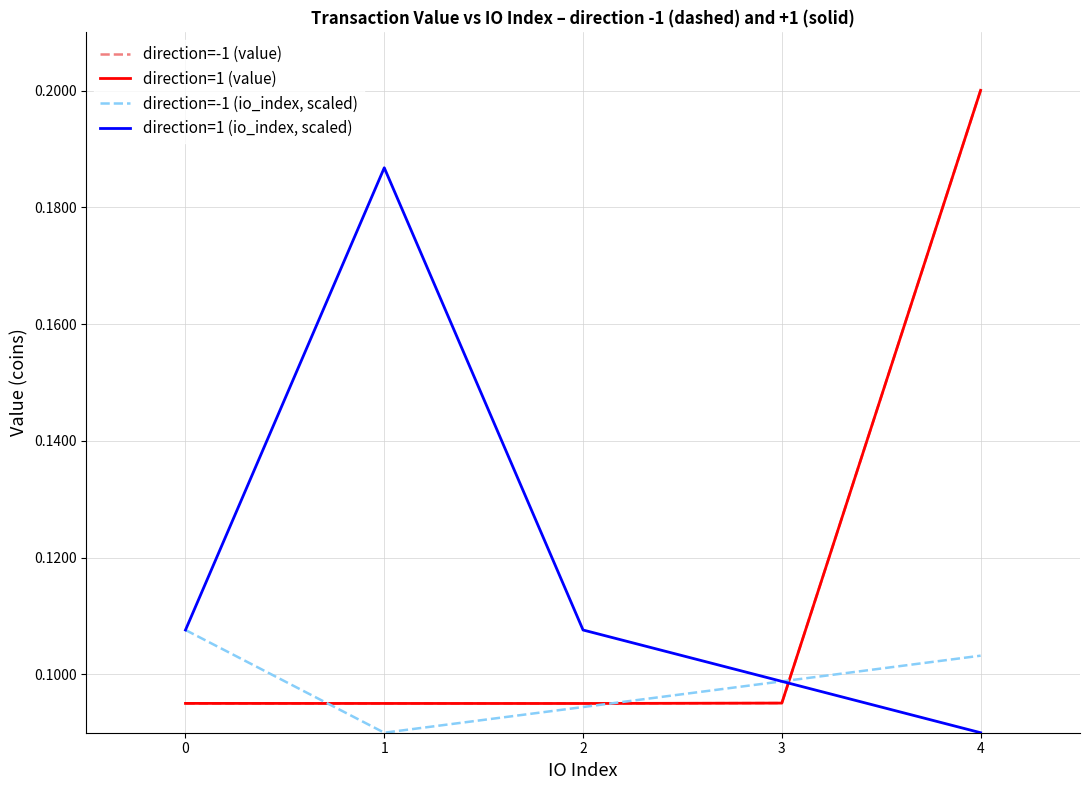

Between 0 and 4, which series saw the biggest shift?

direction=-1 (value)